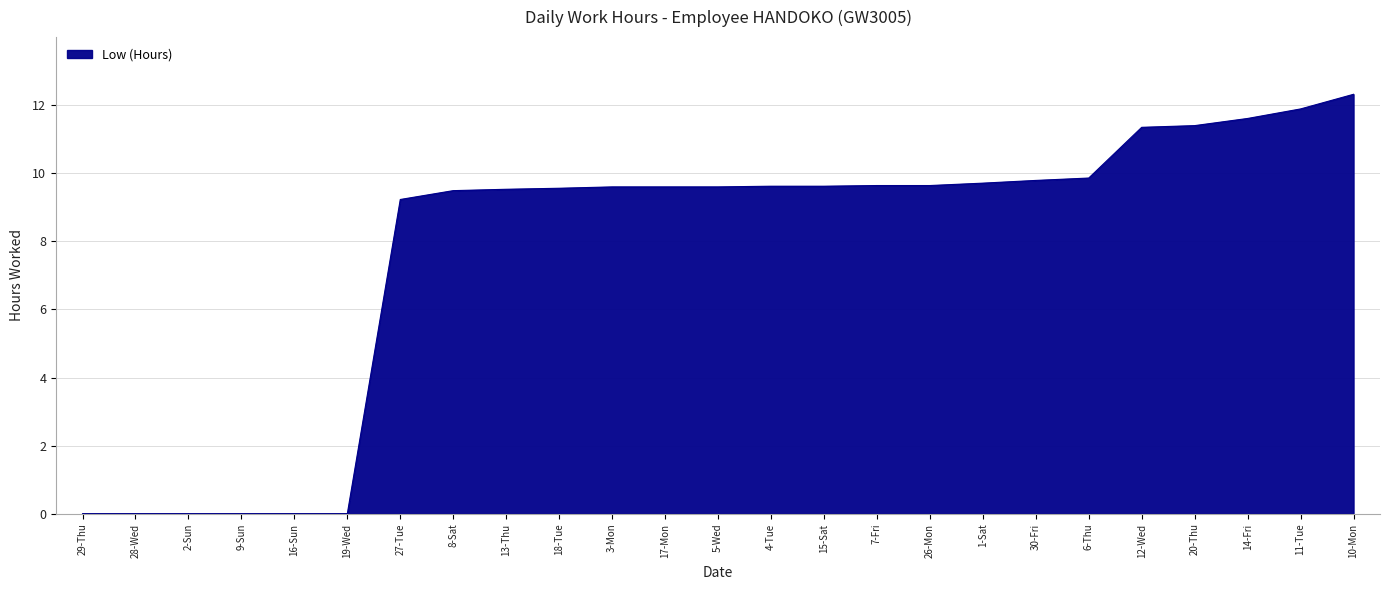

Which label corresponds to the largest value in the chart?

10-Mon